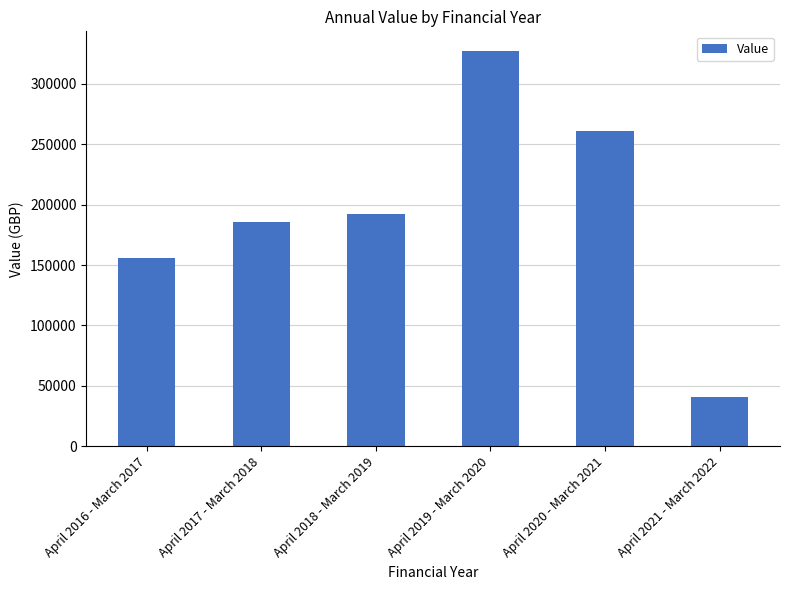

Read the value at April 2020 - March 2021.

260974.0